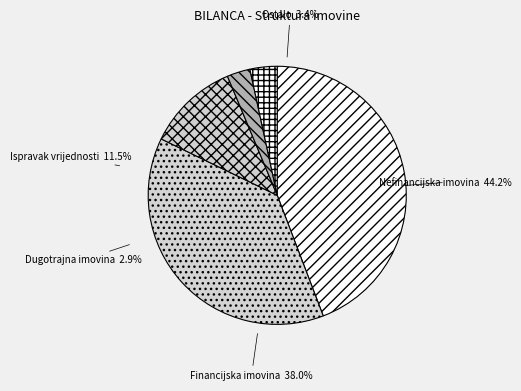

Rank the categories by value from lowest to highest.

Dugotrajna imovina, Ostalo, Ispravak vrijednosti, Financijska imovina, Nefinancijska imovina